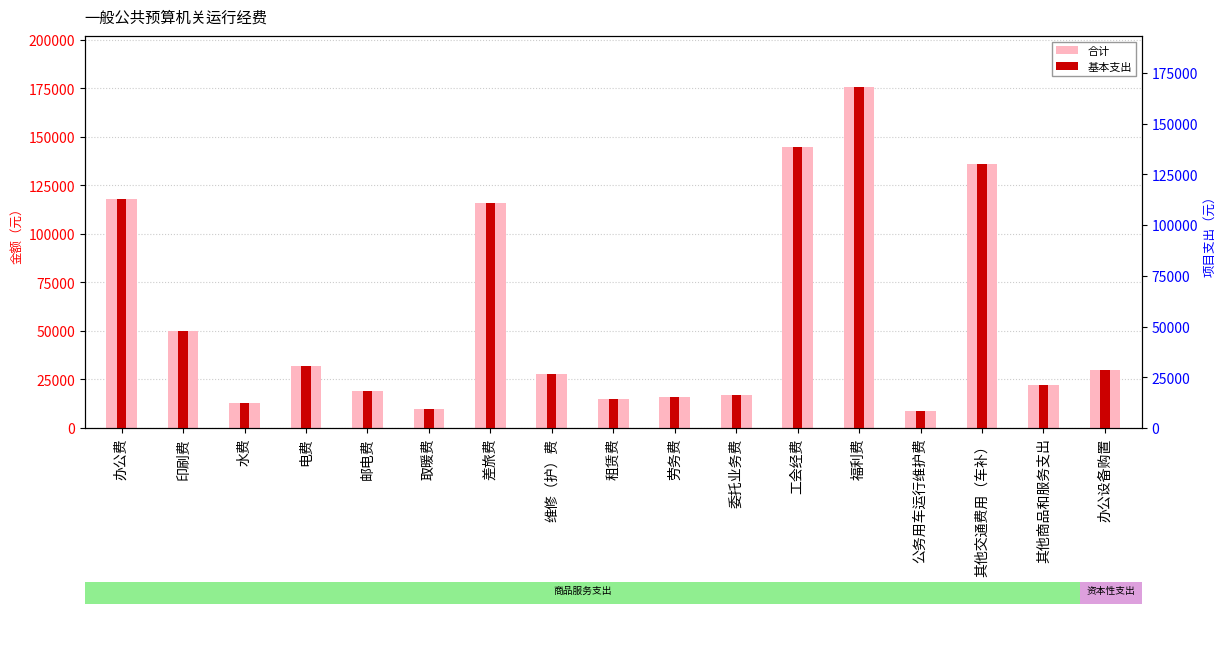

What is the label of the 10th bar from the left?

劳务费